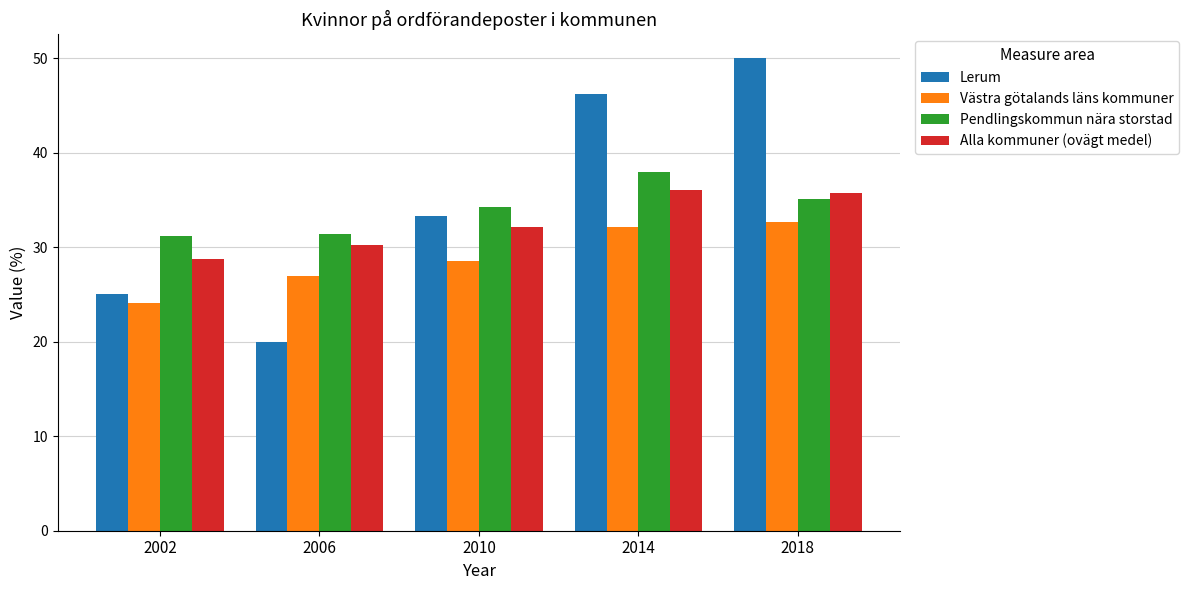

At which label is Lerum closest to 35?

2010